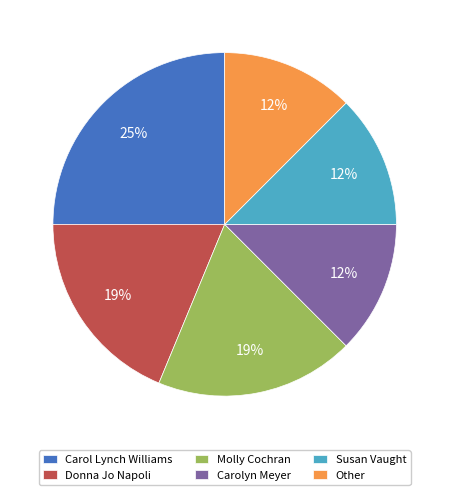

How many segments does this pie chart have?

6